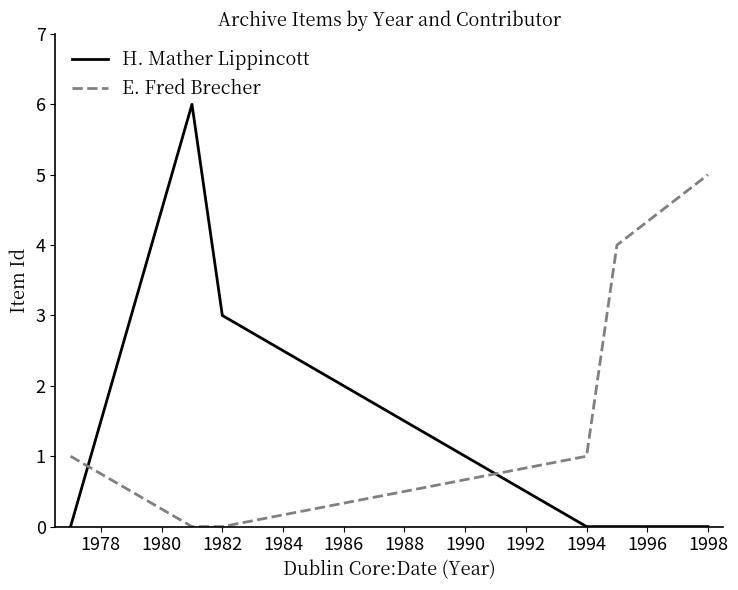

List the series in order of their overall mean, lowest first.

H. Mather Lippincott, E. Fred Brecher